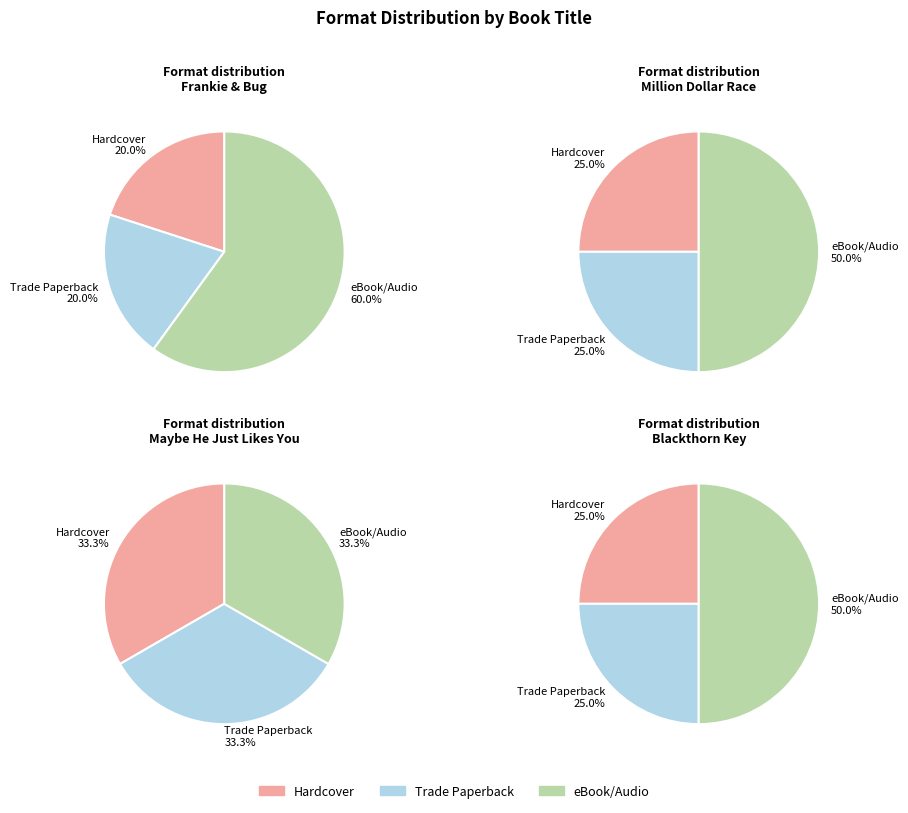

Do 3 and 2 together represent more than half of the pie?

No